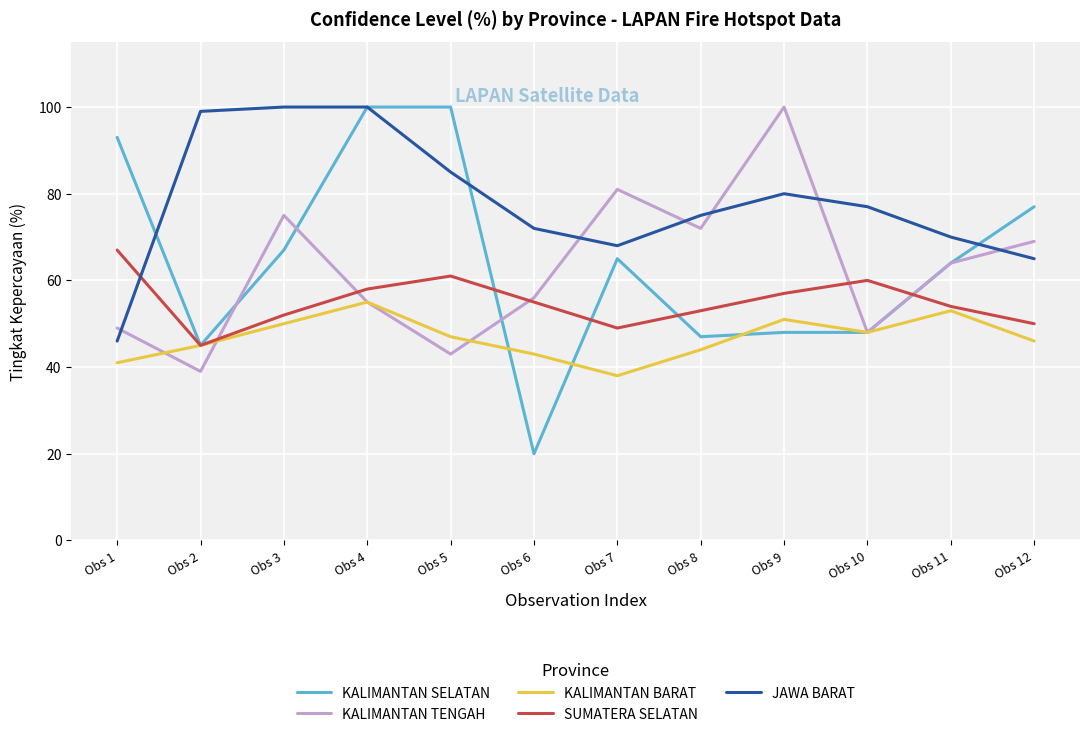

Does the chart display data point markers on the line(s)?

No